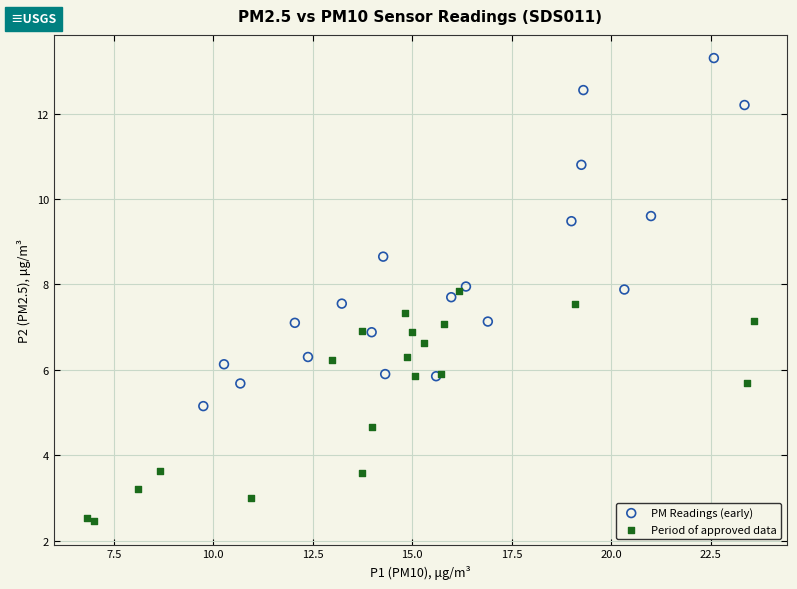

Which series reaches the maximum Y coordinate?

PM Readings (early)